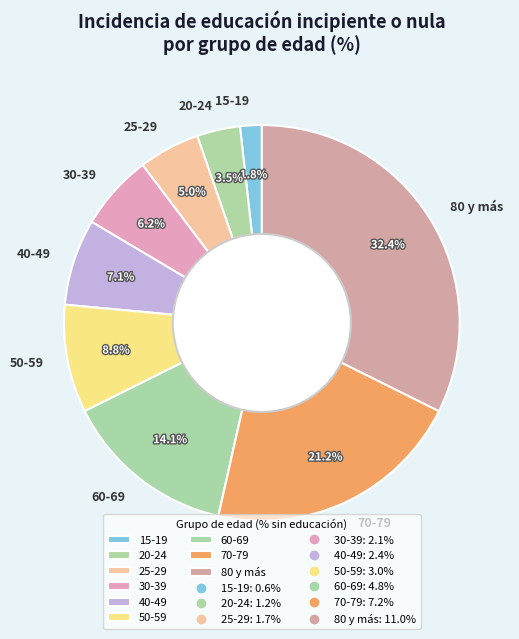

What percentage is the 25-29 slice, to the nearest percent?

5%